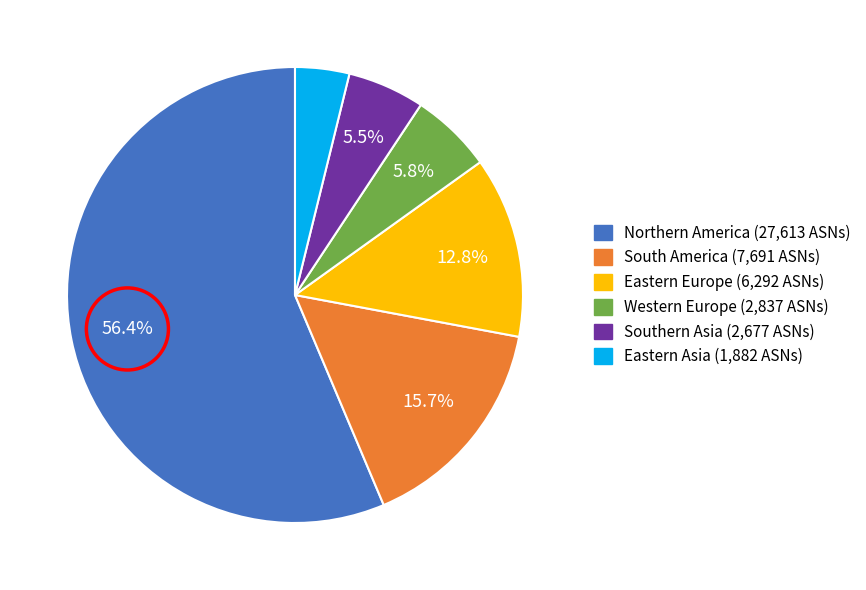

Is there any slice that represents more than half of the pie?

Yes